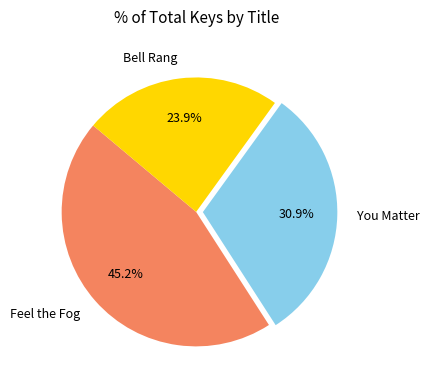

To the nearest percent, what is the average slice percentage?

33%